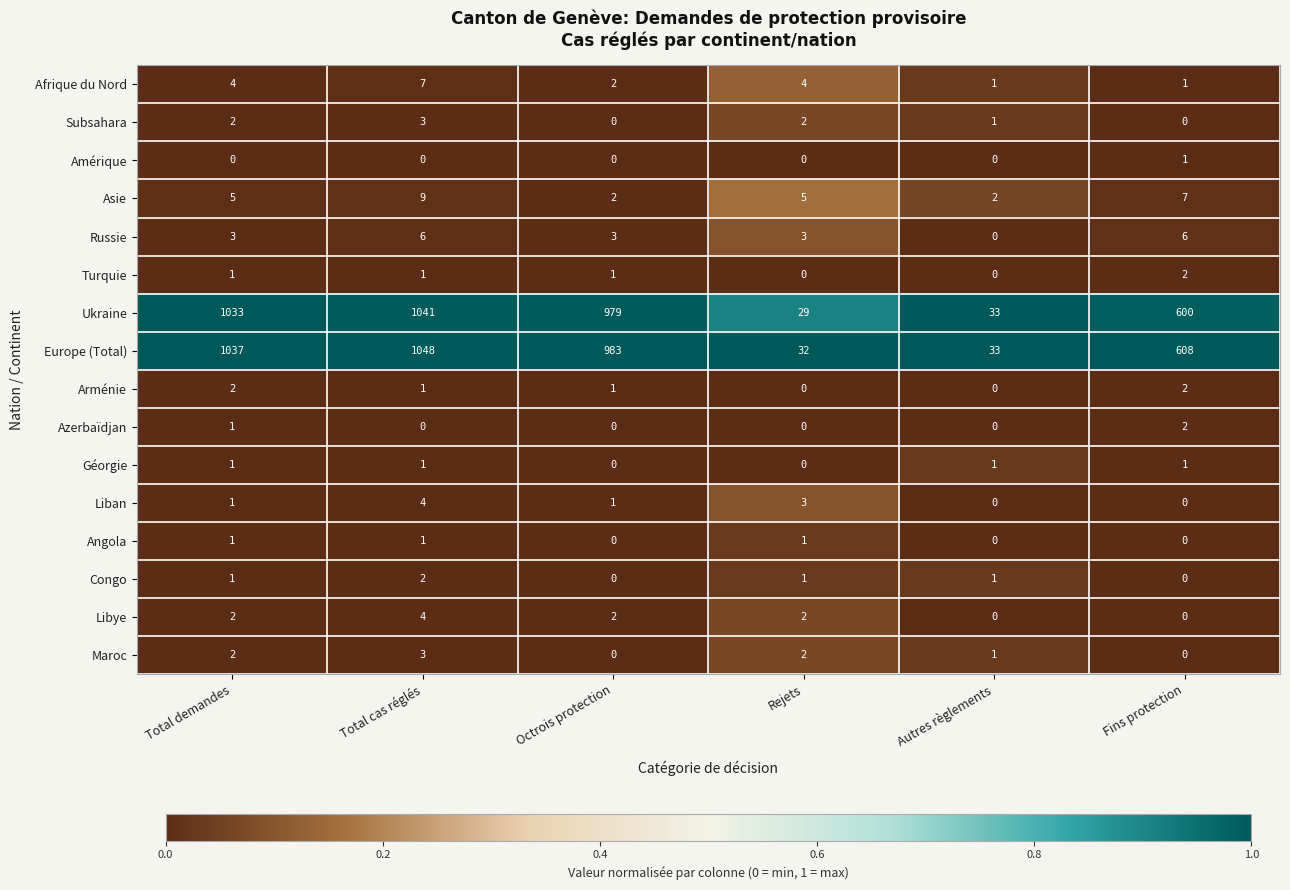

What is the sum of all Turquie values?

5